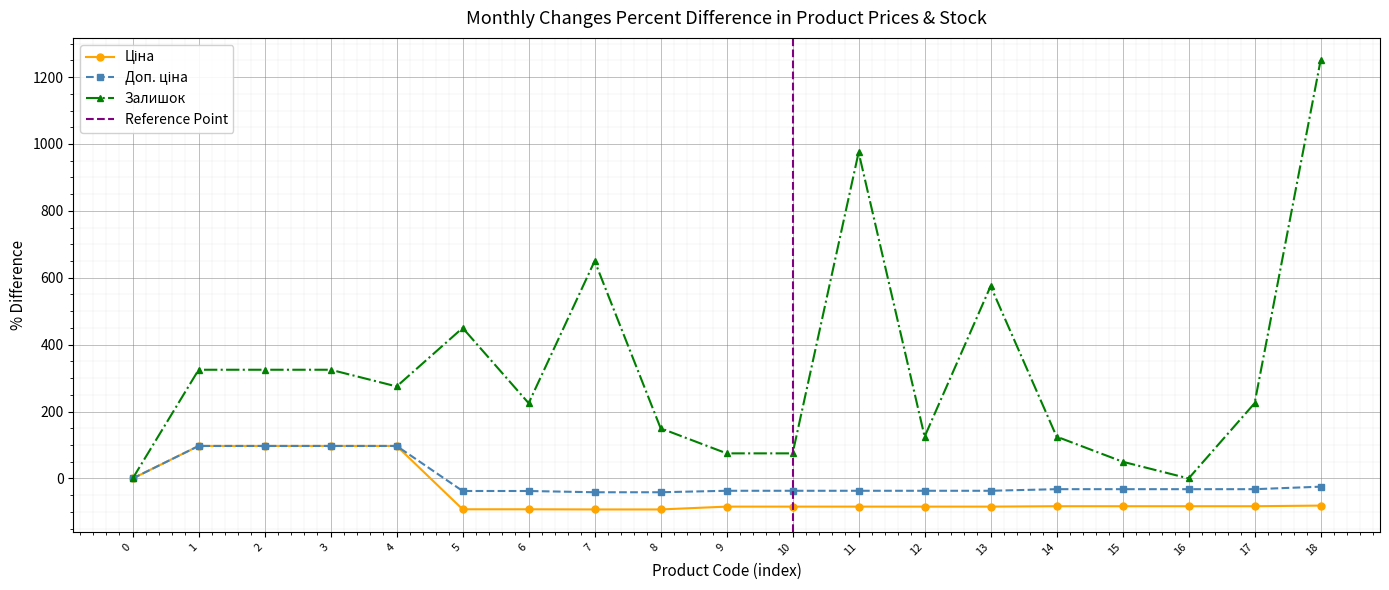

Reading left to right, list all the values displayed in this chart.

Ціна: 0.0	97.2	97.2	97.2	97.2	-92.2	-92.2	-92.7	-92.7	-84.2	-84.2	-84.2	-84.2	-84.2	-83.0	-83.0	-83.0	-83.0	-81.1
Доп. ціна: 0.0	97.2	97.2	97.2	97.2	-37.5	-37.5	-41.3	-41.3	-36.8	-36.8	-36.8	-36.8	-36.8	-32.1	-32.1	-32.1	-32.1	-24.6
Залишок: 0.0	325.0	325.0	325.0	275.0	450.0	225.0	650.0	150.0	75.0	75.0	975.0	125.0	575.0	125.0	50.0	0.0	225.0	1250.0